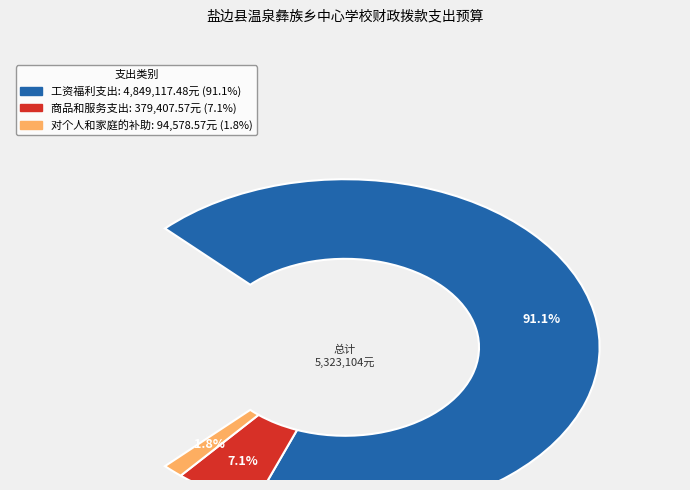

To the nearest percent, what portion does 商品和服务支出 represent?

7%